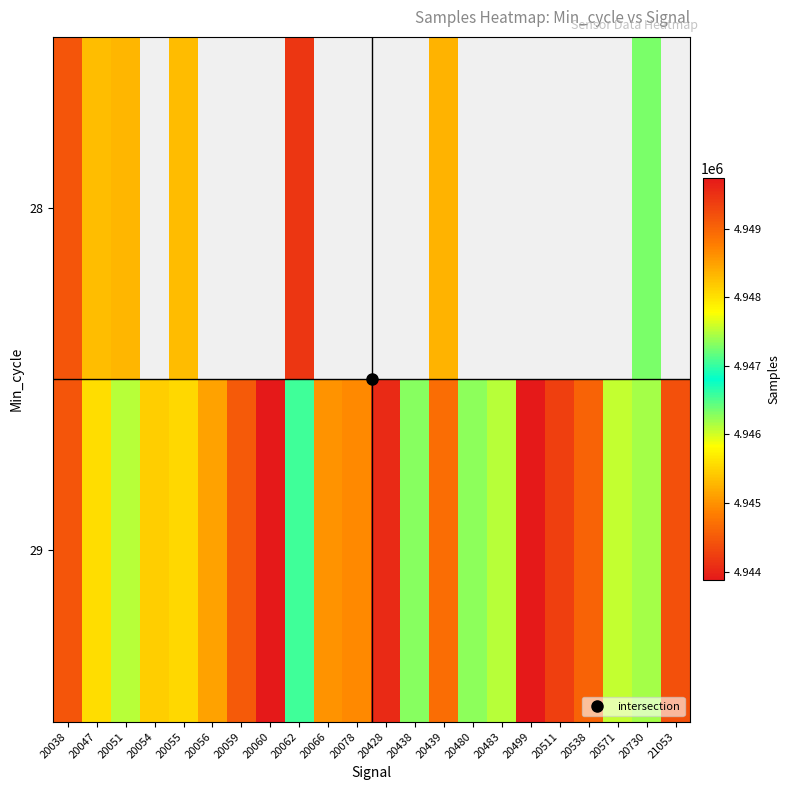

What is the minimum value for 28?

4944448.0